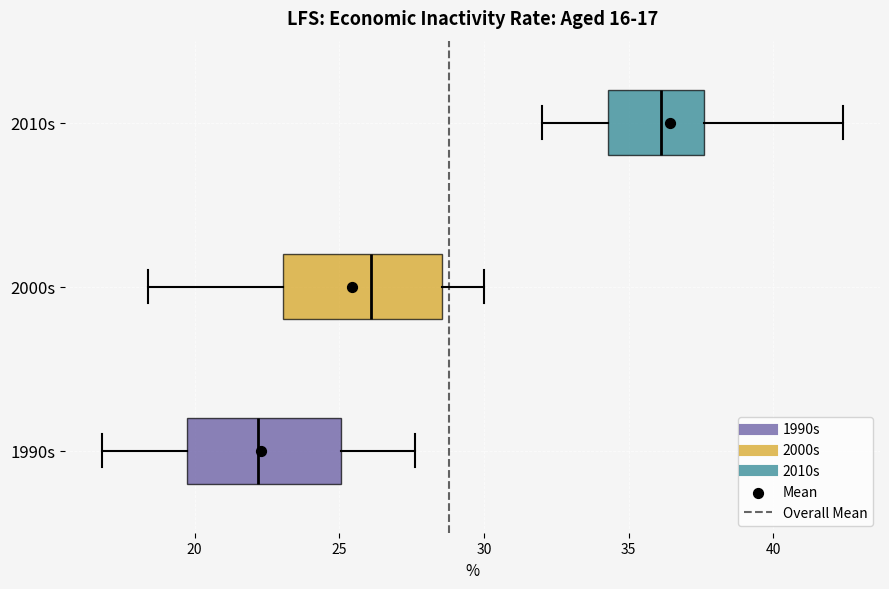

Which box has the furthest to the right median line?

2010s